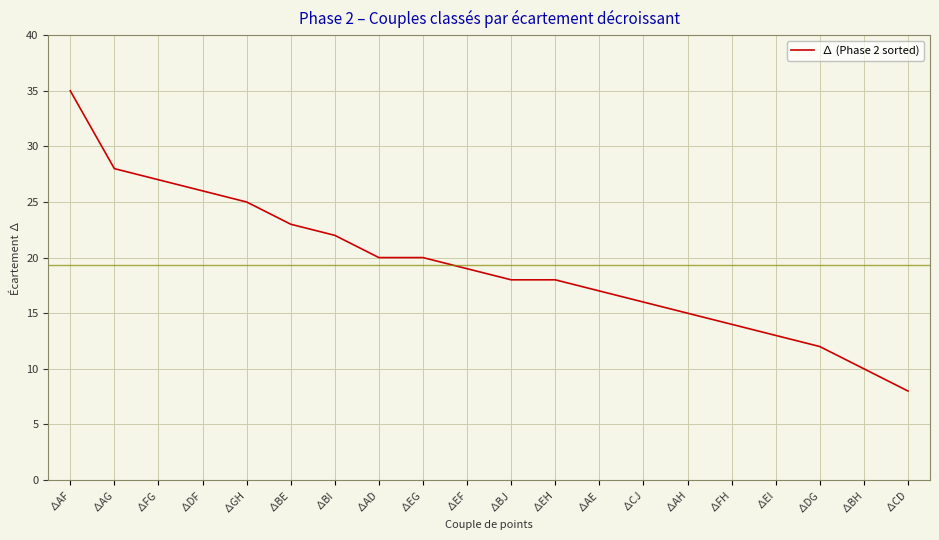

What position from the left is ∆DG?

18